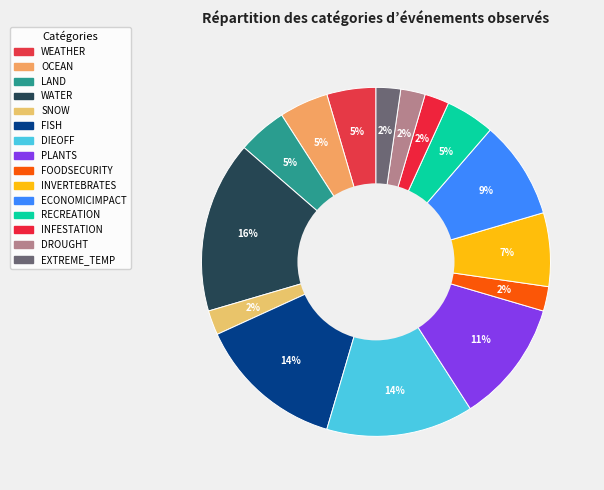

Is there any slice that represents more than half of the pie?

No